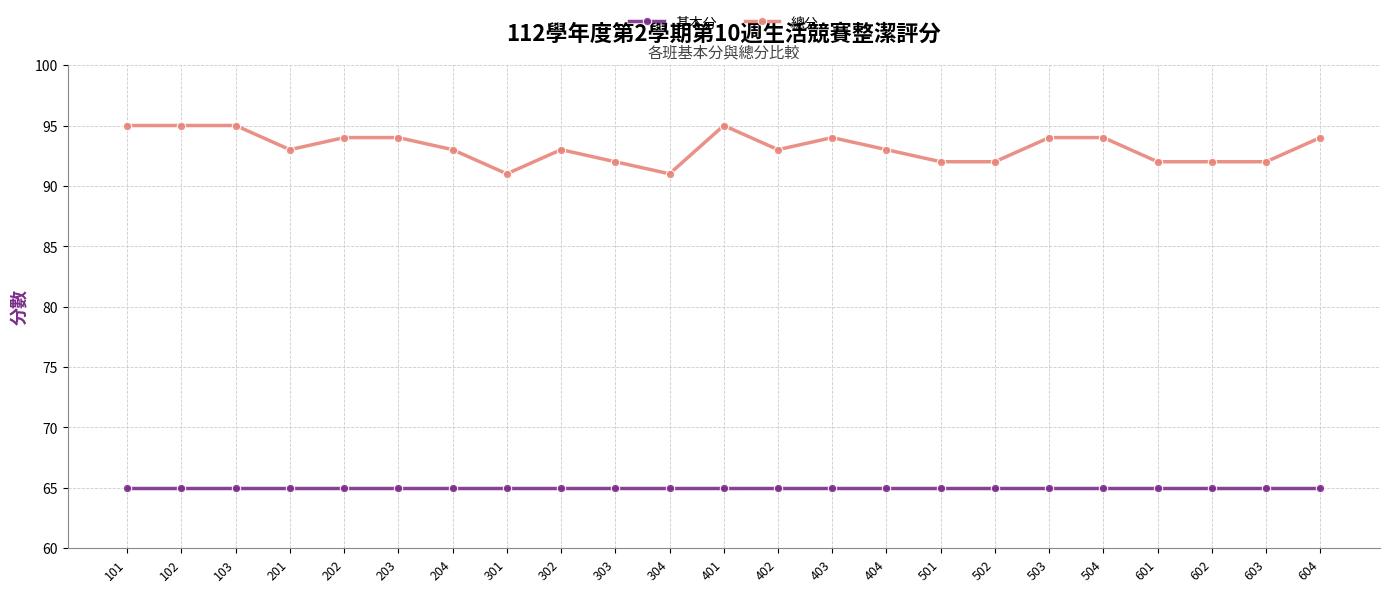

True or false: 基本分 and 總分 cross at least once.

False